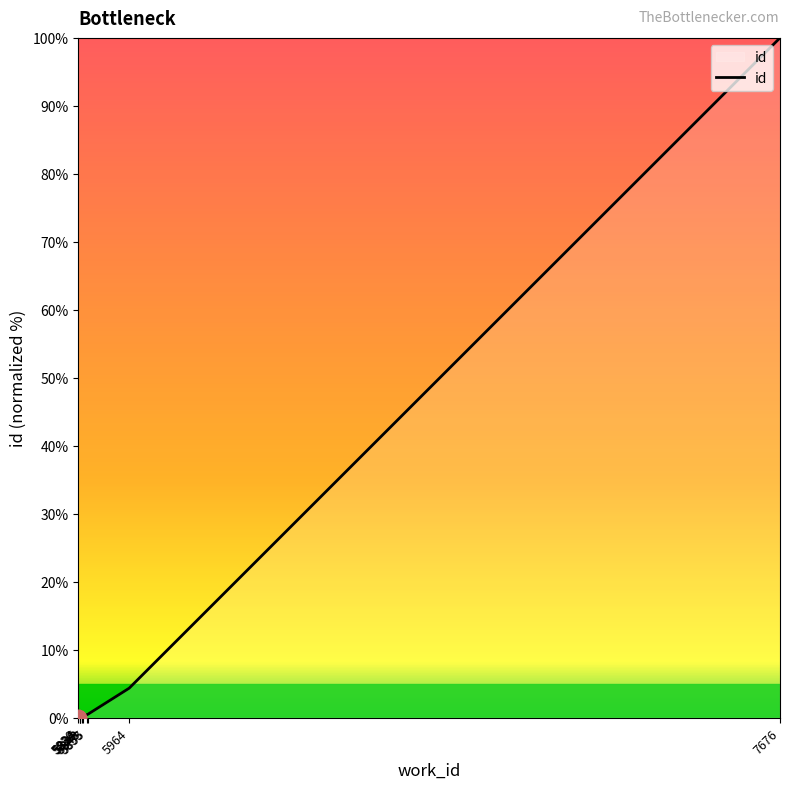

What is the maximum value shown in the chart?

100.0